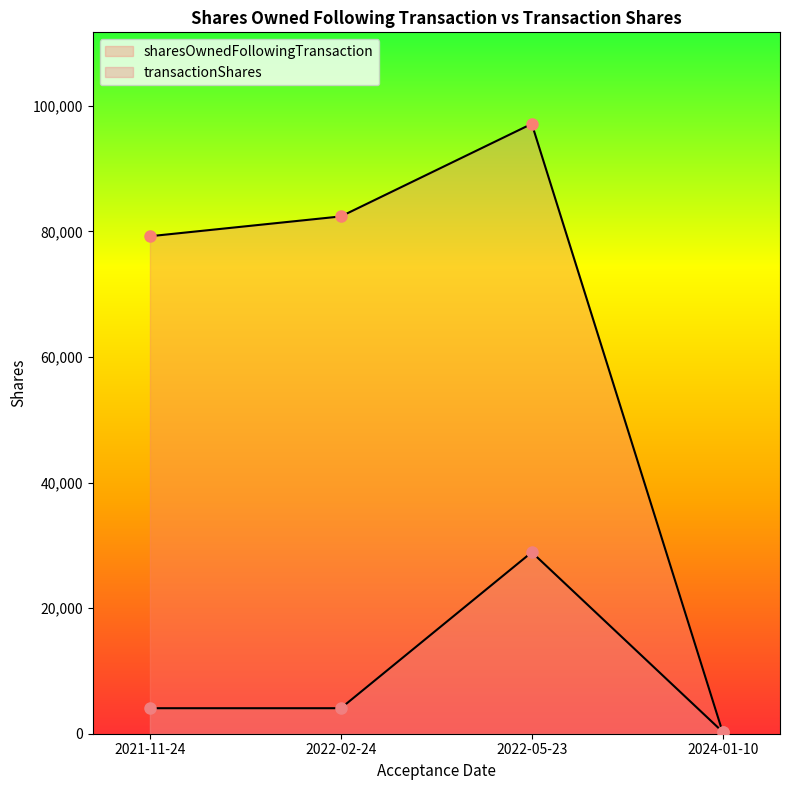

Read the sharesOwnedFollowingTransaction value at 2022-05-23, to the nearest 100.

97100